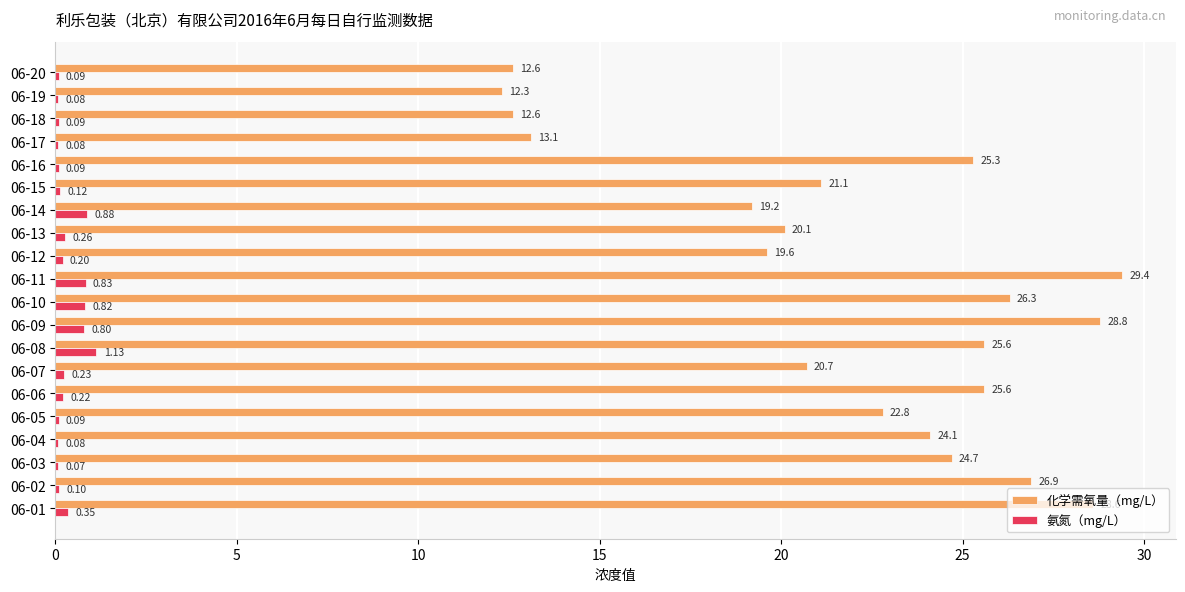

At which category is the sum across all series the highest?

06-11